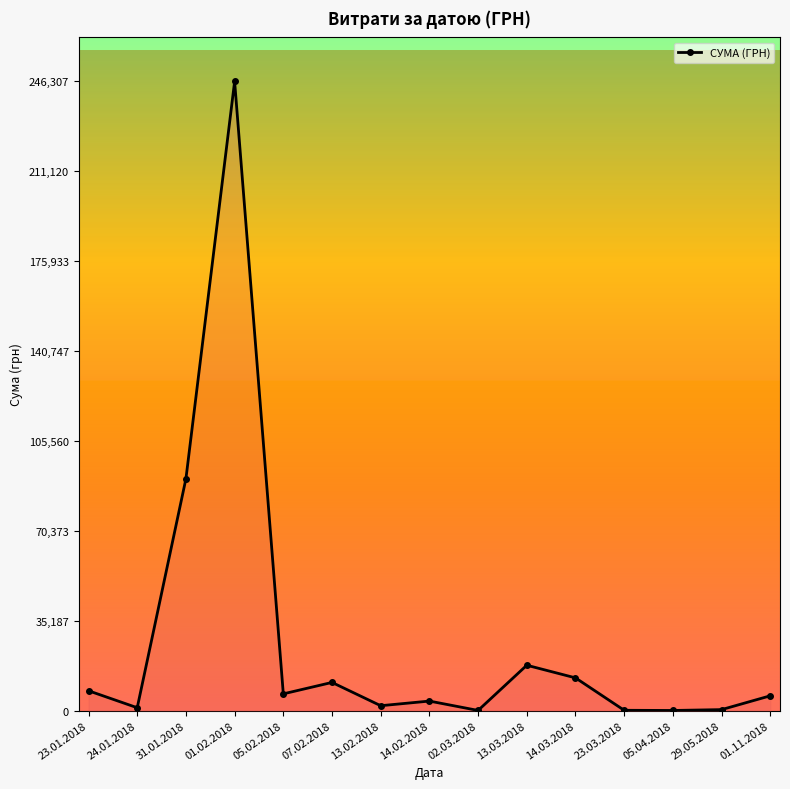

What is the approximate value at 23.03.2018?

135.0